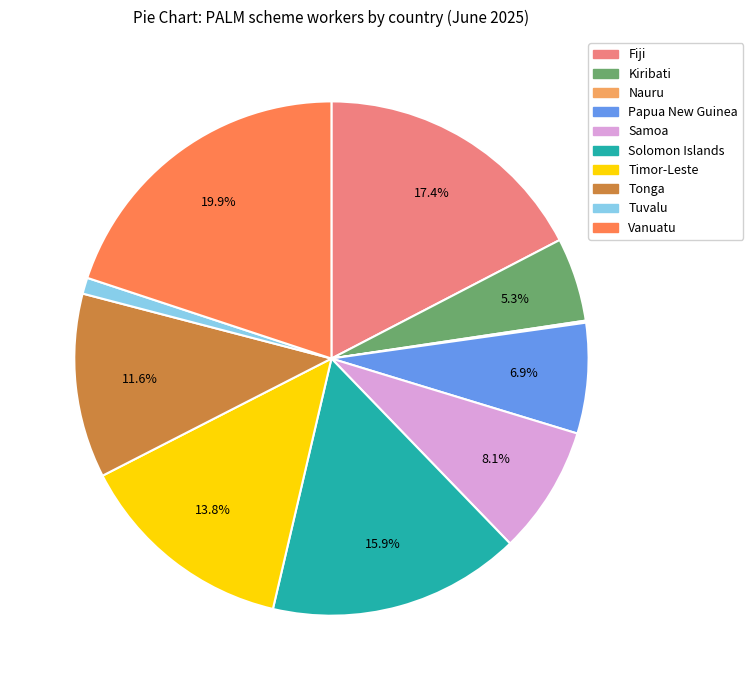

To the nearest percent, what percentage of the pie is Tuvalu?

1%